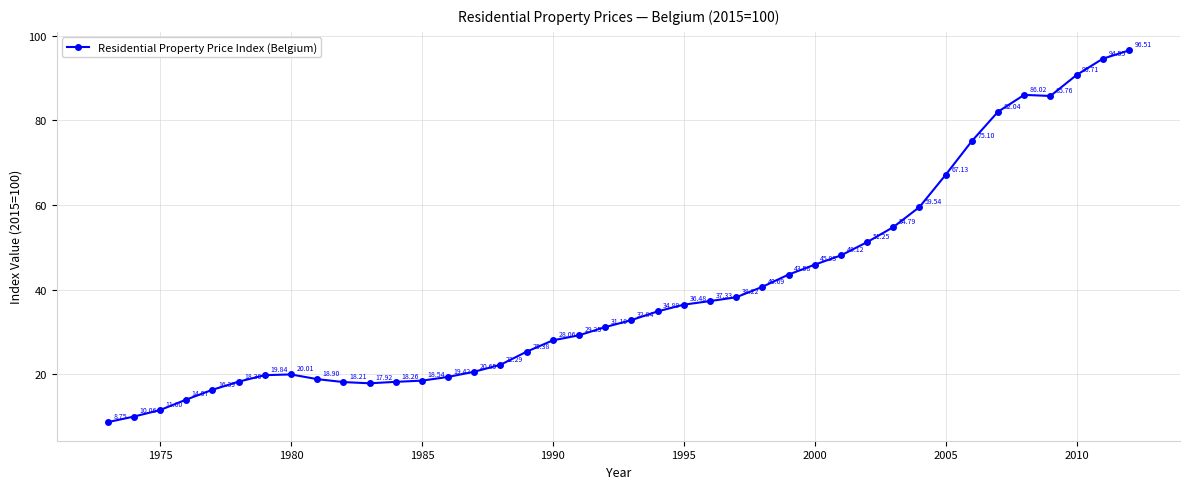

How many interior local peaks (higher than both neighbors) does the data have?

2